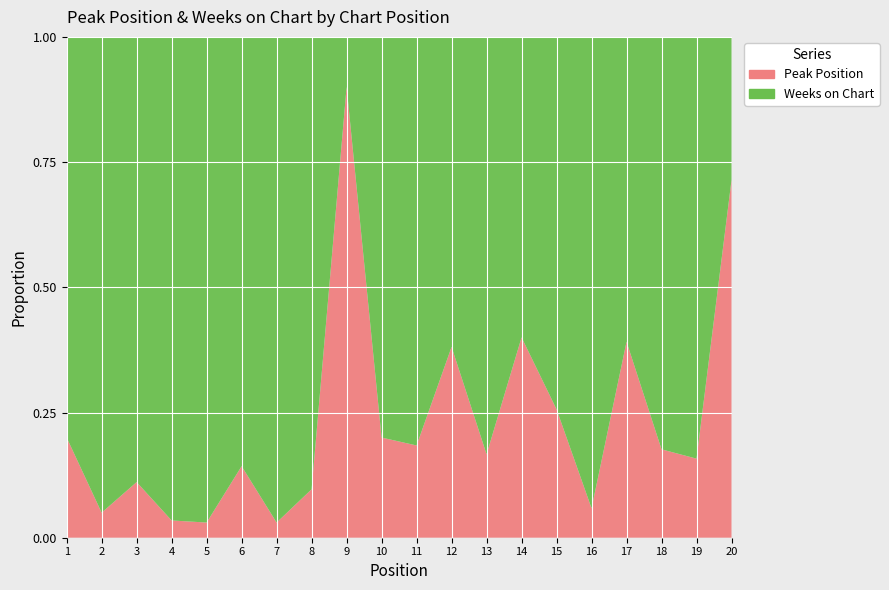

Reading left to right, transcribe all the data shown in this chart.

Peak Position: 1	1	2	1	1	1	1	3	9	3	7	8	1	2	10	1	9	6	6	10
Weeks on Chart: 4	19	16	28	32	6	32	28	1	12	31	13	5	3	29	16	14	28	32	4